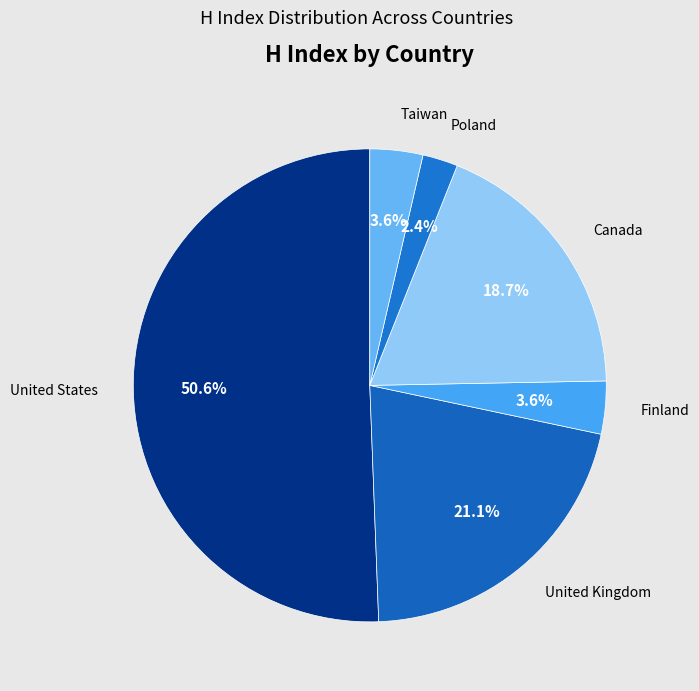

How many slices are in this pie chart?

6